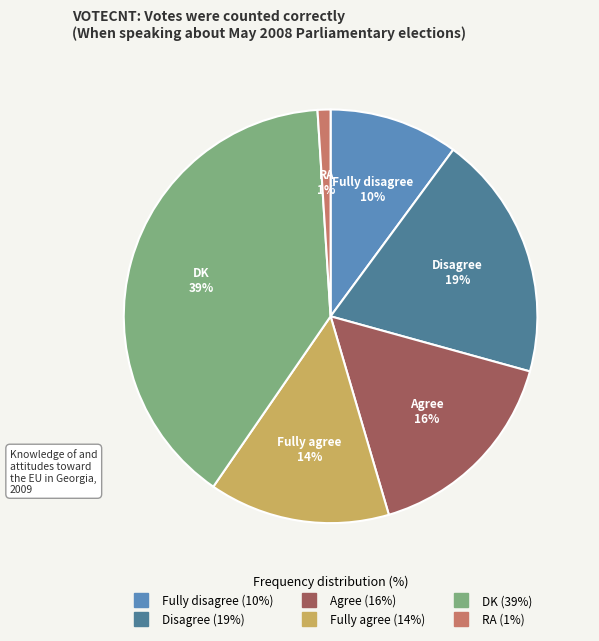

Combined, do Disagree and Fully agree account for over 50%?

No